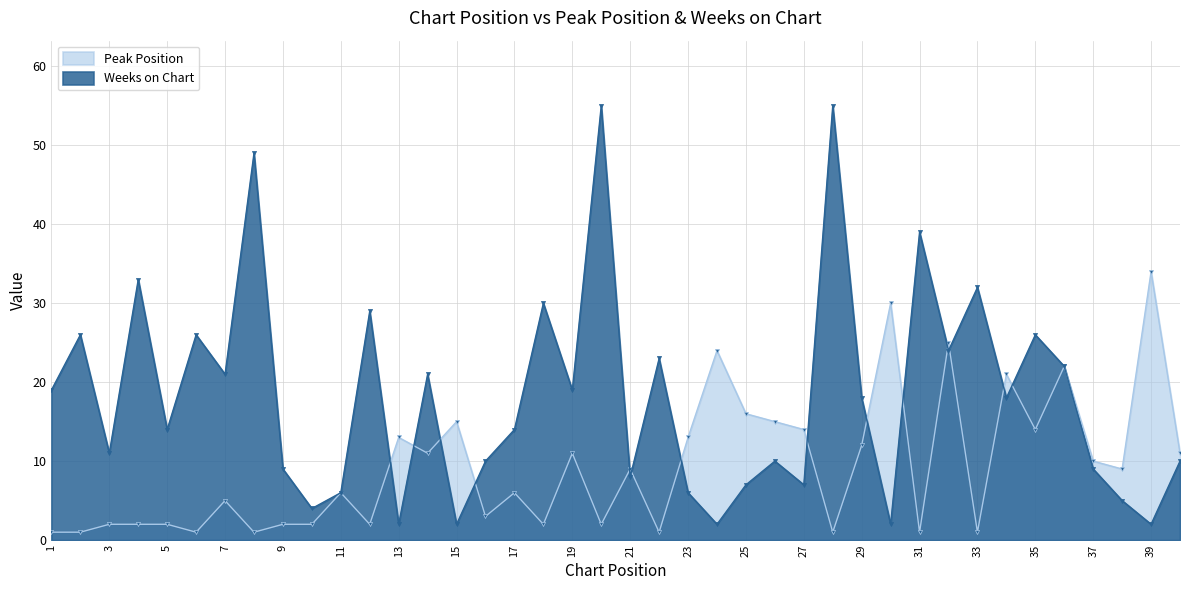

True or false: Peak Position and Weeks on Chart intersect in this chart.

True